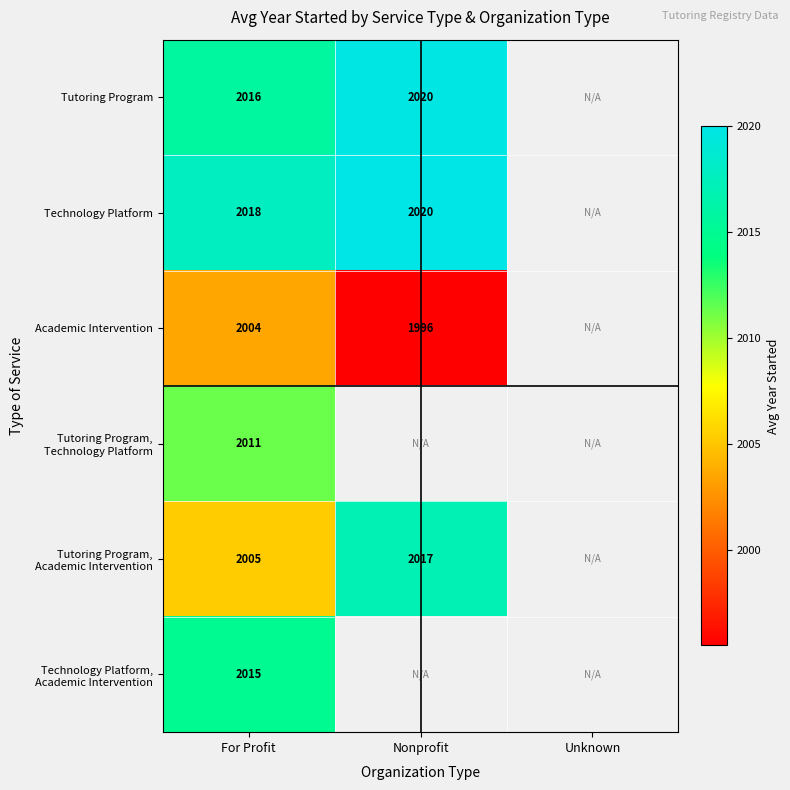

At which category is the sum across all series the highest?

For Profit